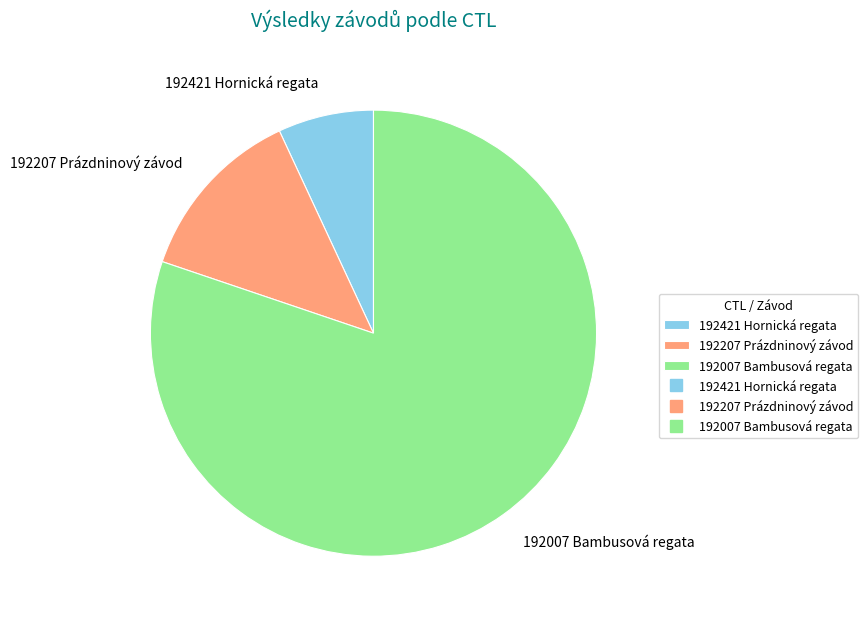

Approximately how many times larger is the value at 192207 Prázdninový závod compared to 192421 Hornická regata?

1.9